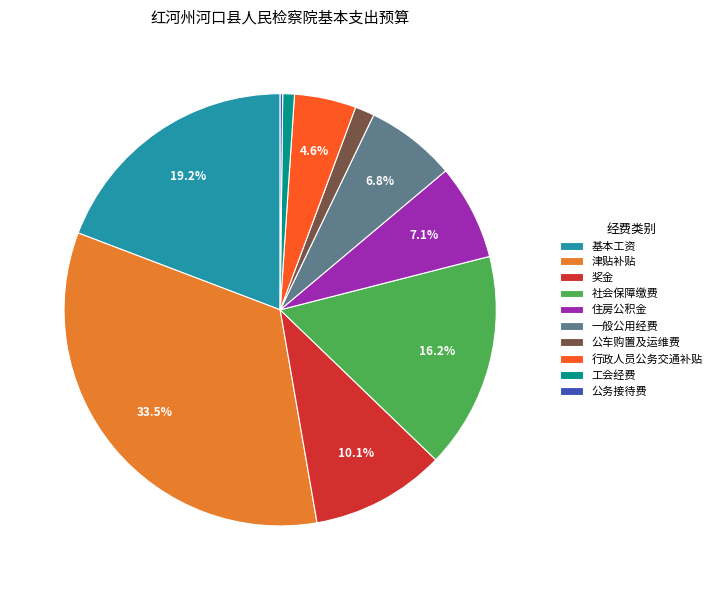

Is there a majority slice in this chart?

No